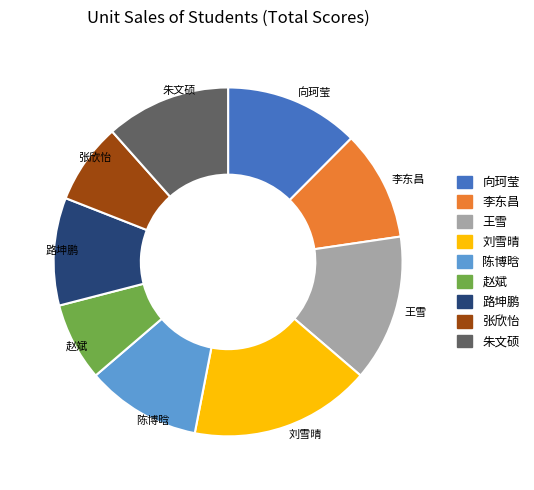

Is there any slice that represents more than half of the pie?

No